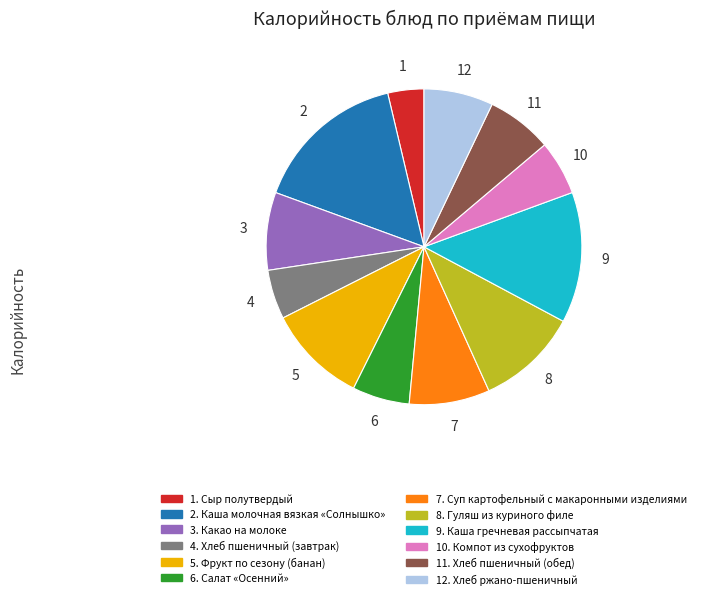

Is there any slice that represents more than half of the pie?

No